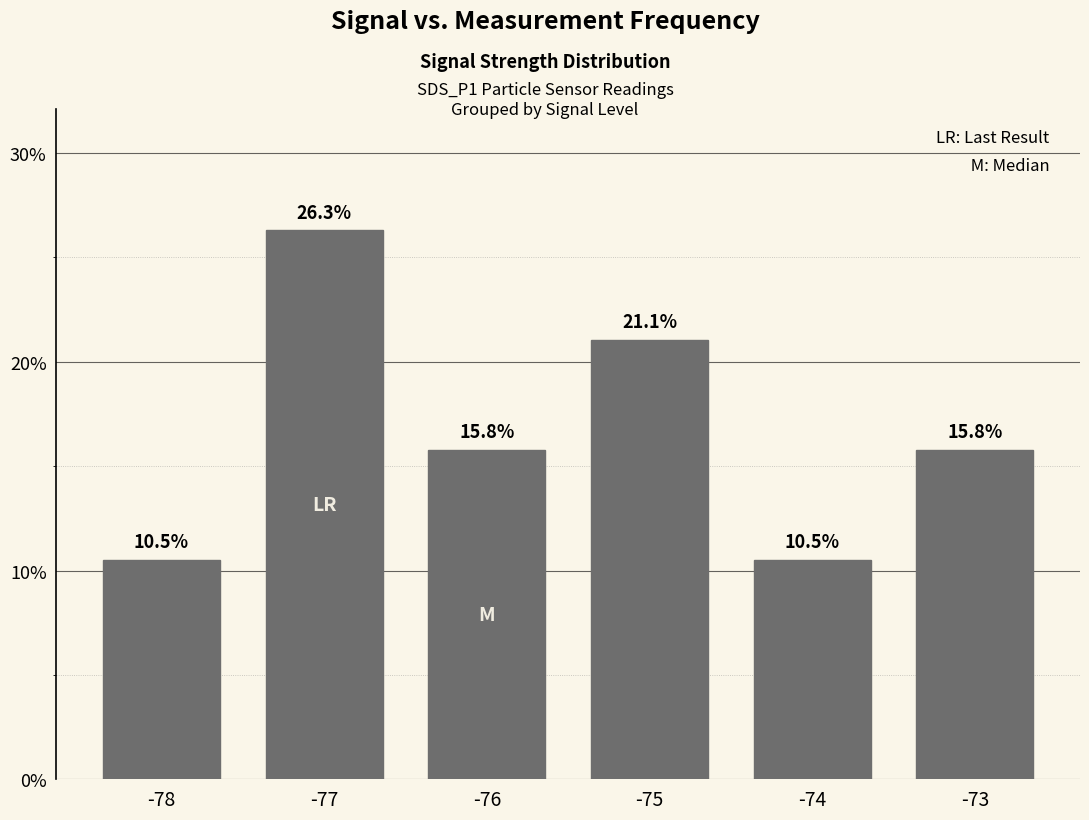

What is the ratio of the value at -75 to the value at -78?

2.0